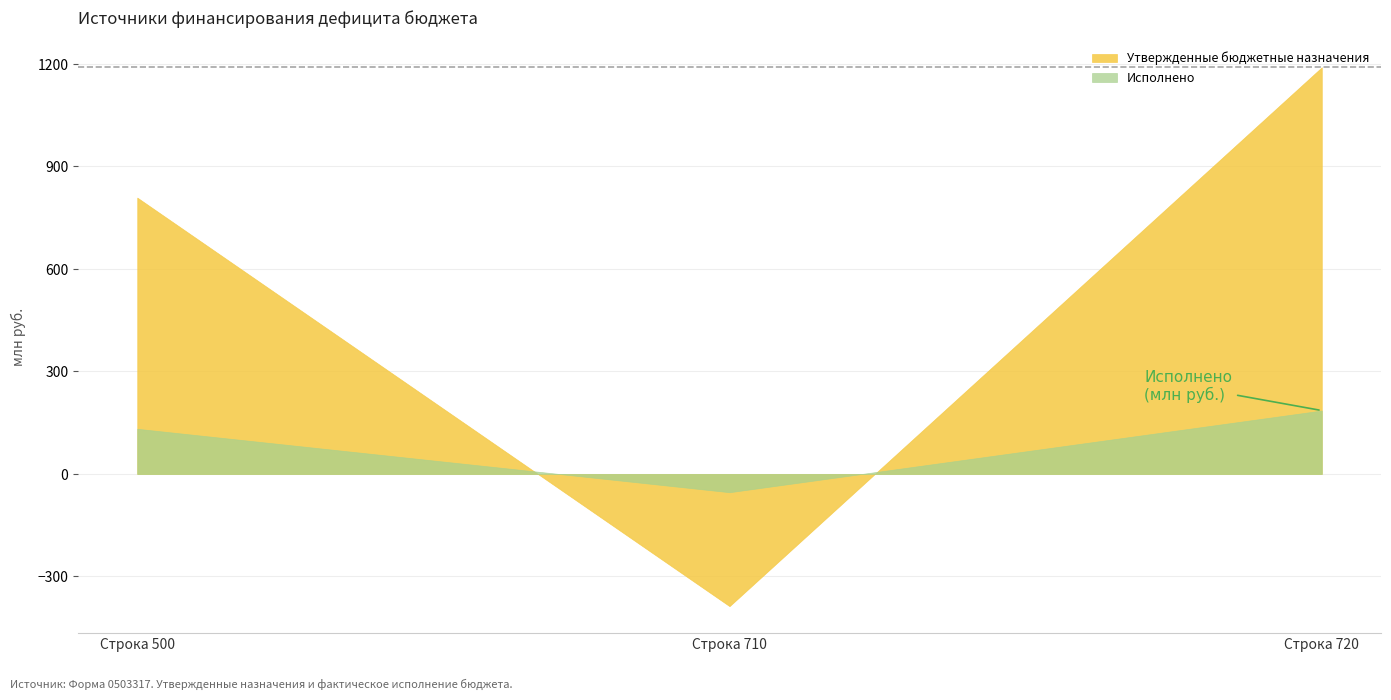

What is the value of the Исполнено point at the 2nd from the left?

-53408342.4